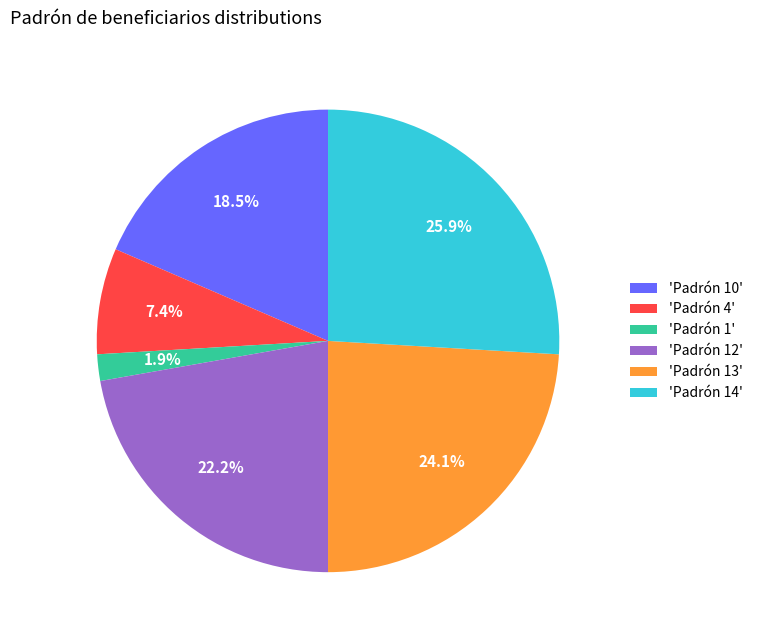

What is the total percentage of 'Padrón 4' and 'Padrón 10'?

25.9%